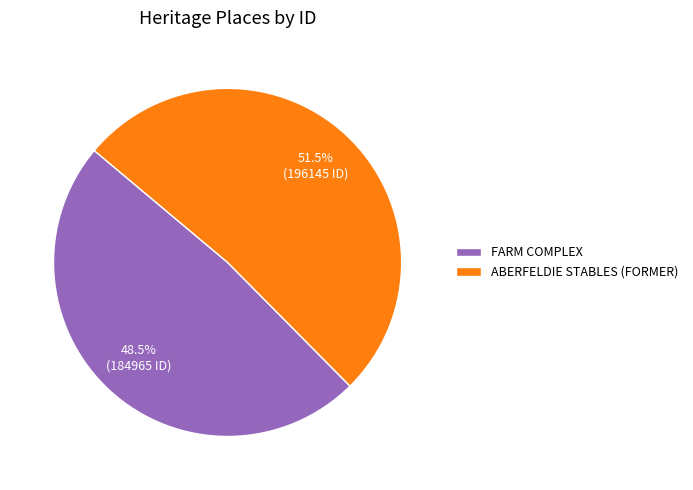

Which category has the smallest portion of the pie?

FARM COMPLEX